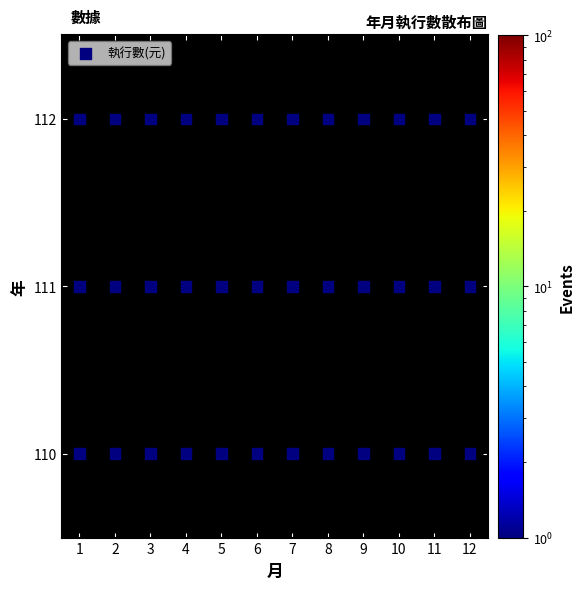

What is the range of X values (max minus min)?

11